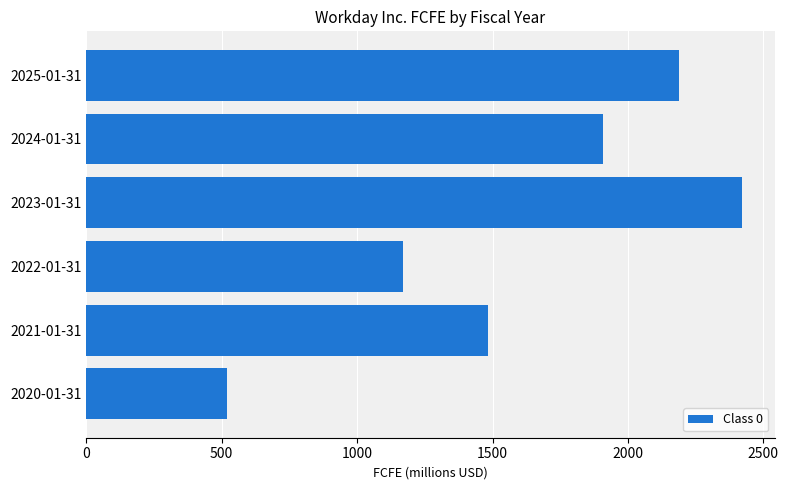

What is the difference between the values at 2023-01-31 and 2020-01-31?

1899